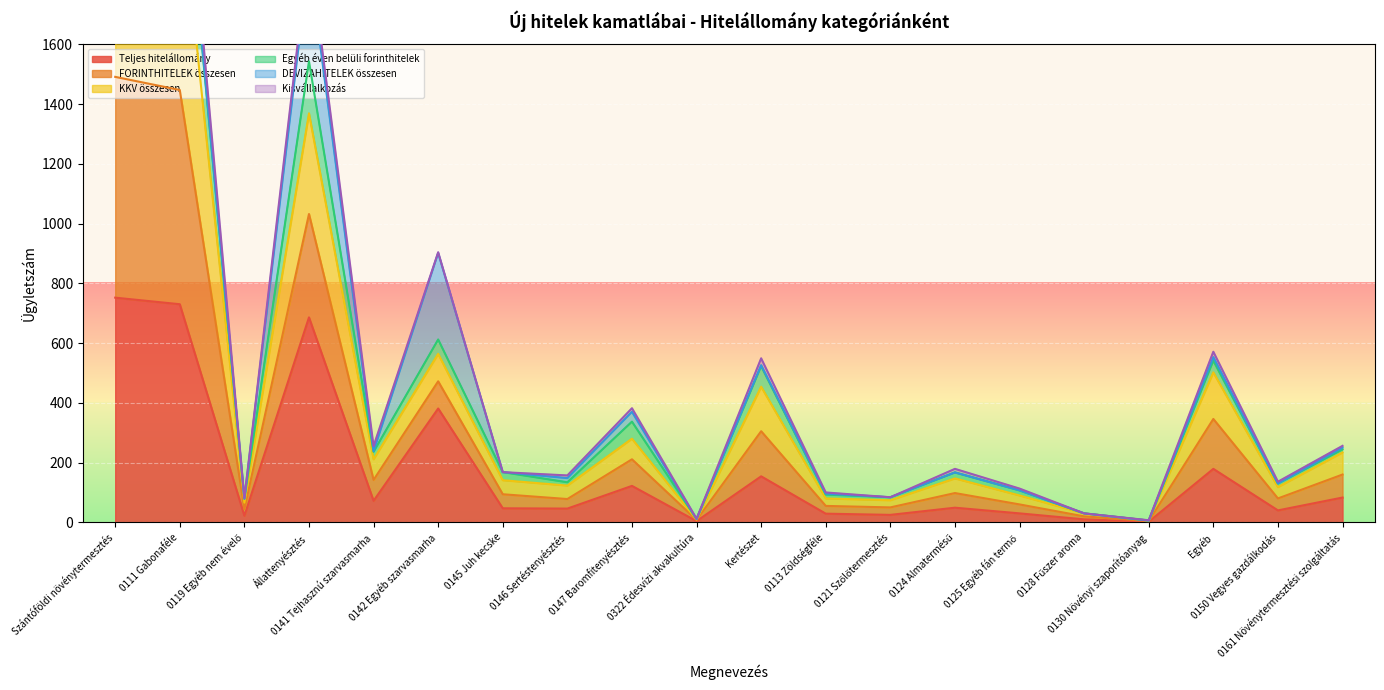

At which label is FORINTHITELEK összesen closest to 1107?

Állattenyésztés